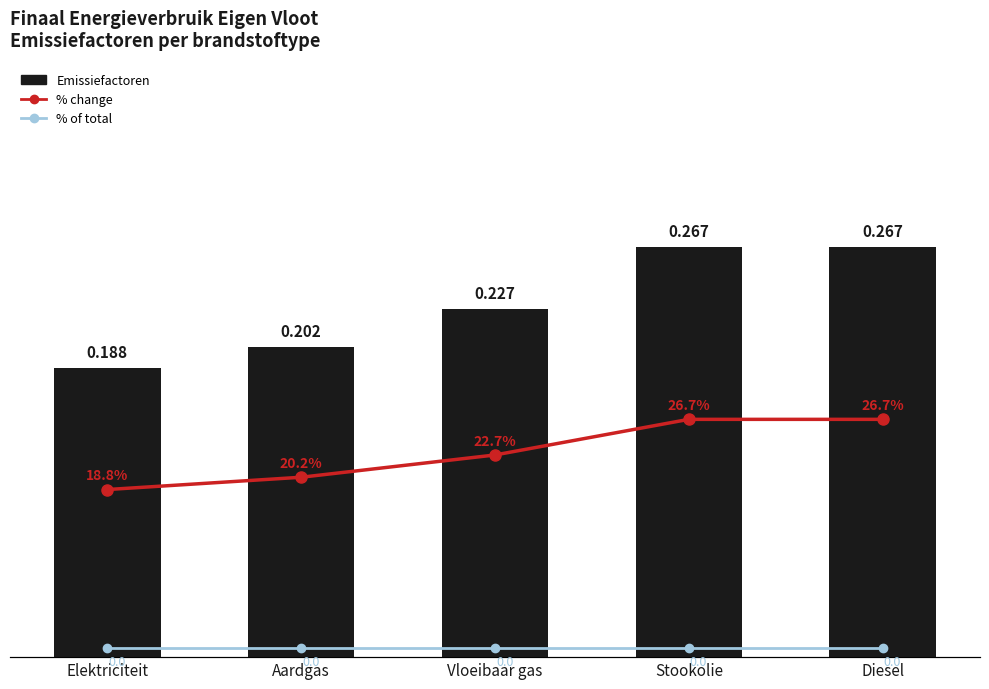

What is the spread (max minus min) of values at Aardgas?

0.2